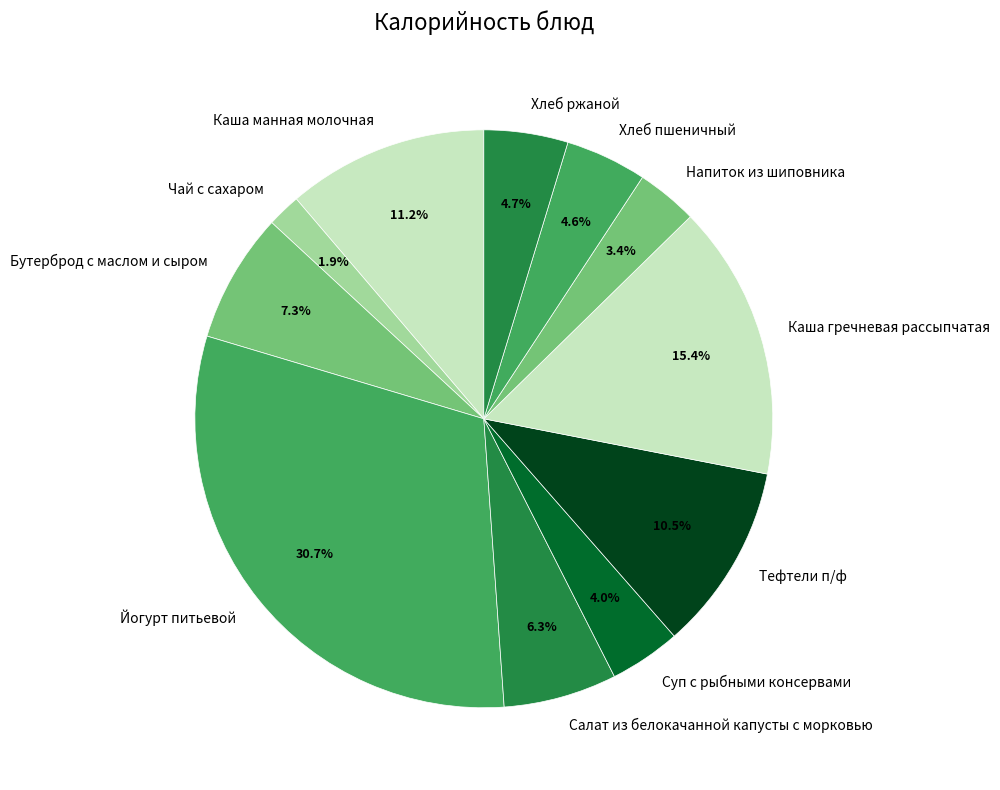

How many slices are in this pie chart?

11